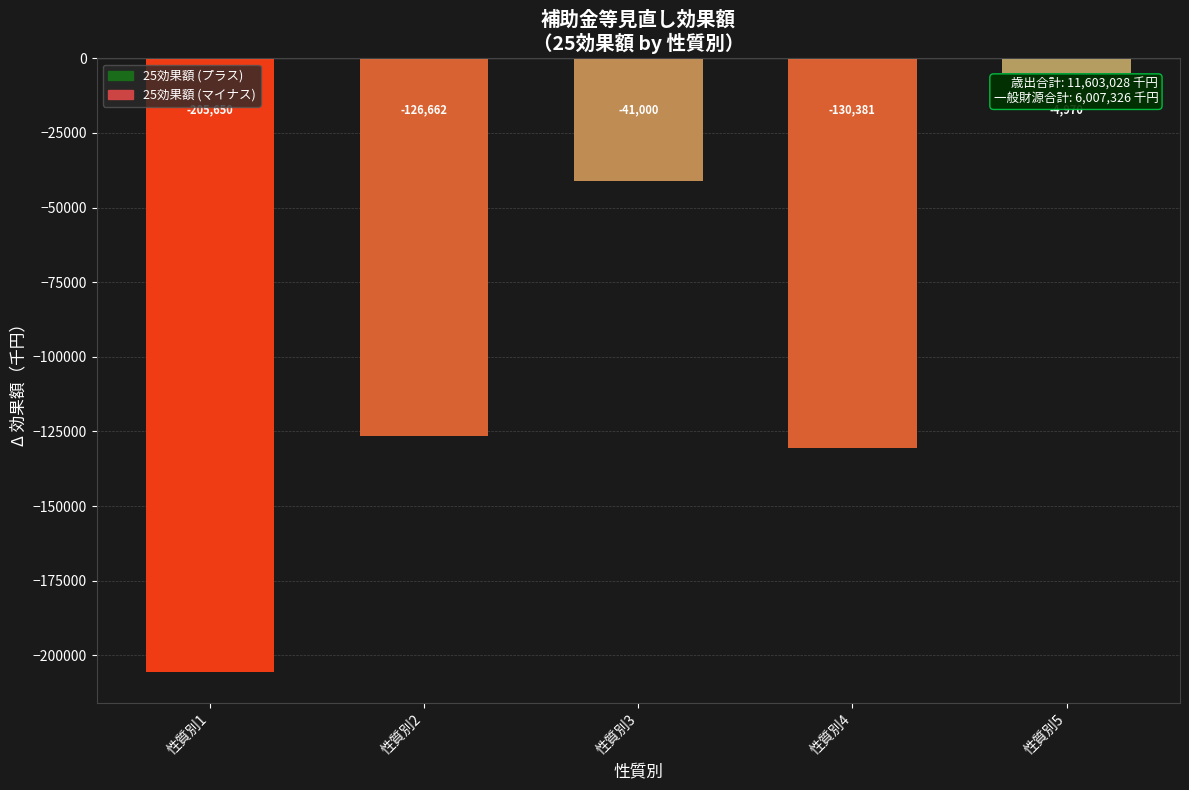

Does the chart contain any negative values?

Yes